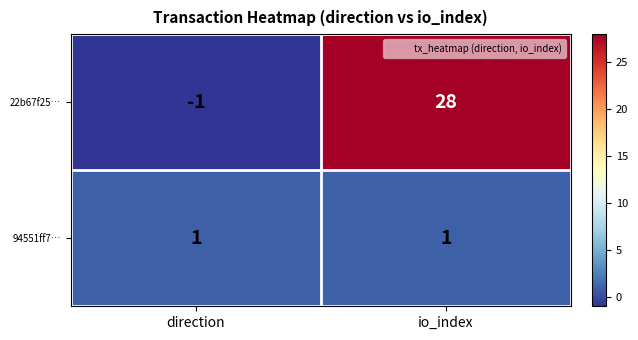

Which series has the largest range (max minus min)?

22b67f25…